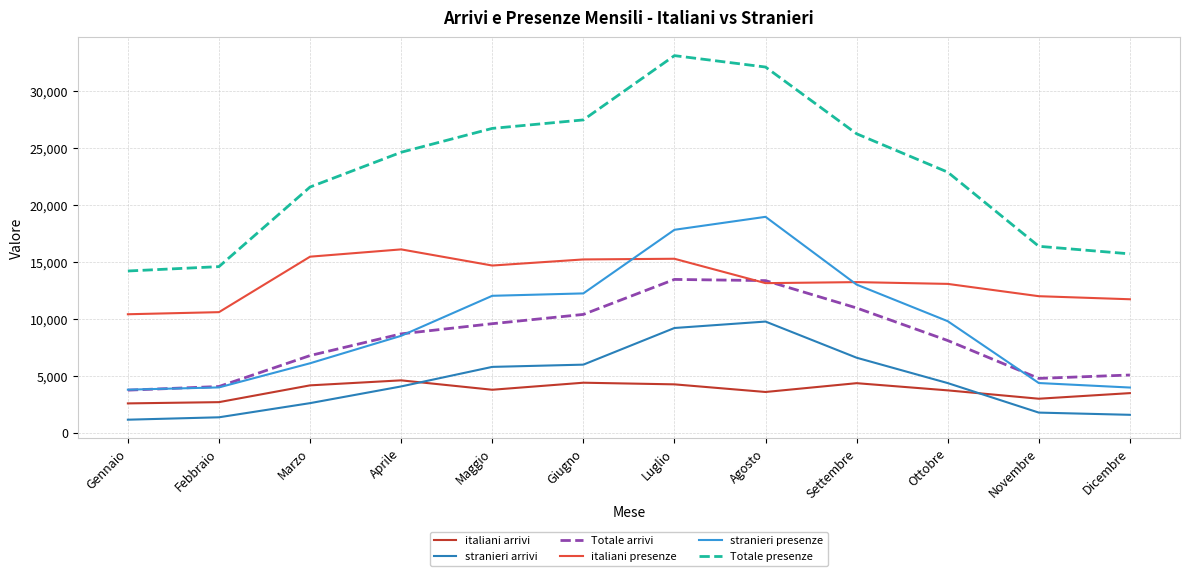

Read the Totale presenze value at Maggio.

26706